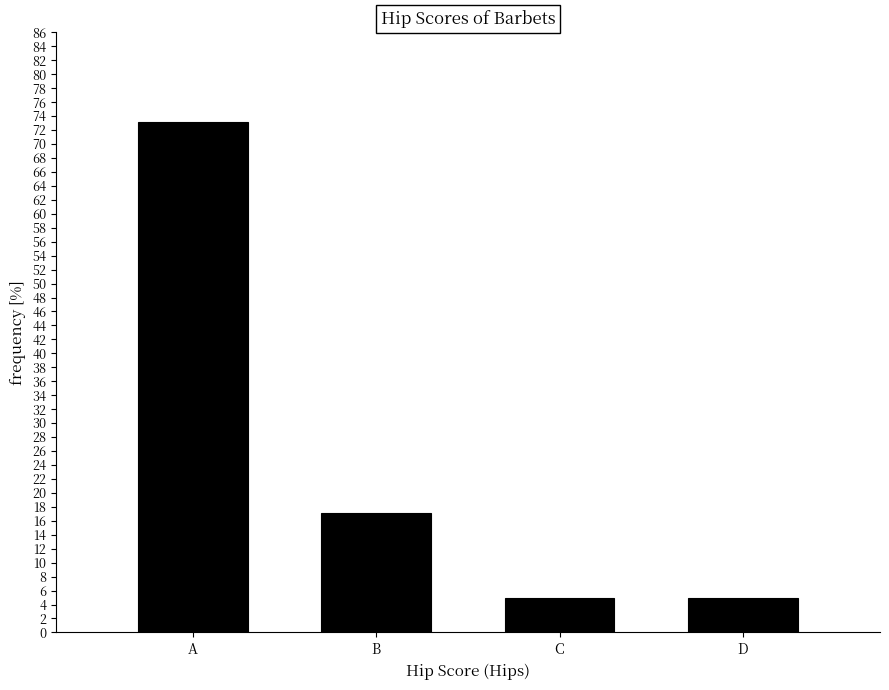

Reading left to right, what are all the values shown in this chart?

A=73.2	B=17.1	C=4.9	D=4.9